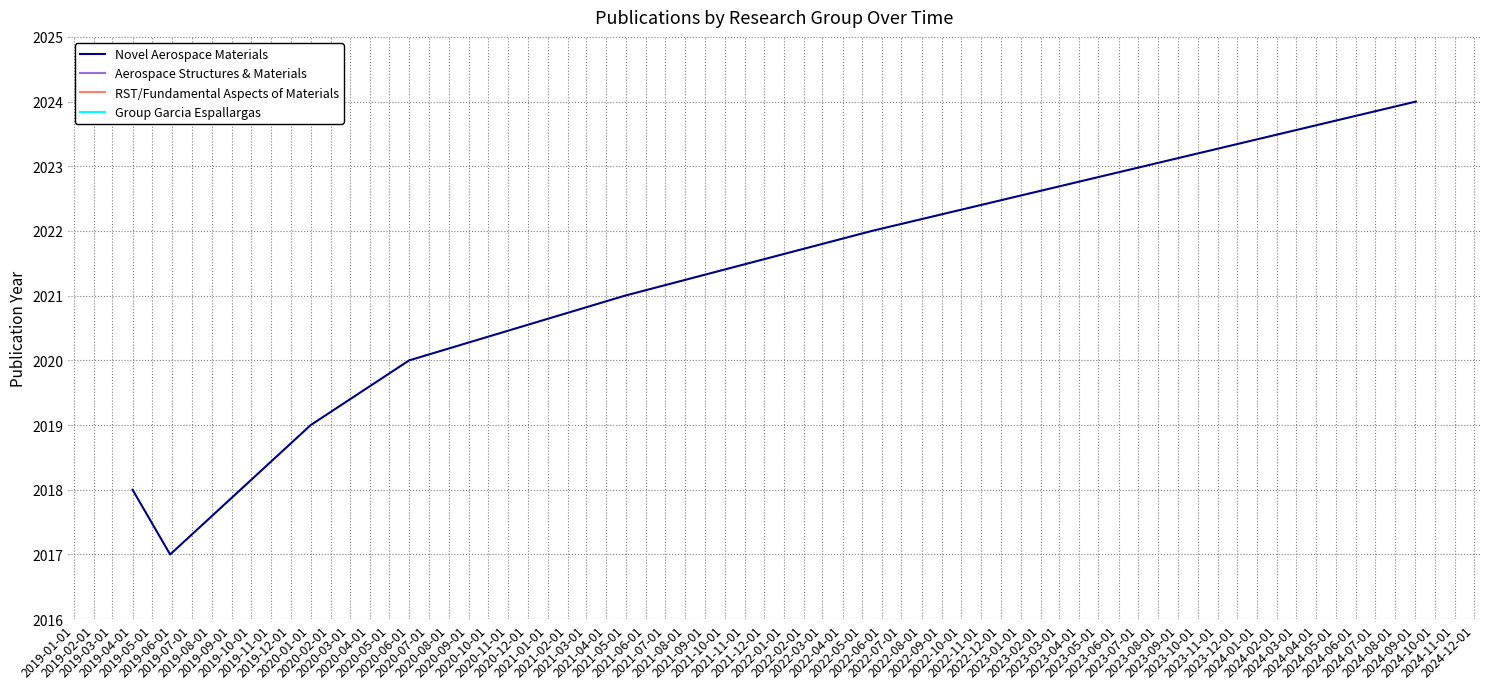

True or false: the data shows 823 at 2019-06-01.

False